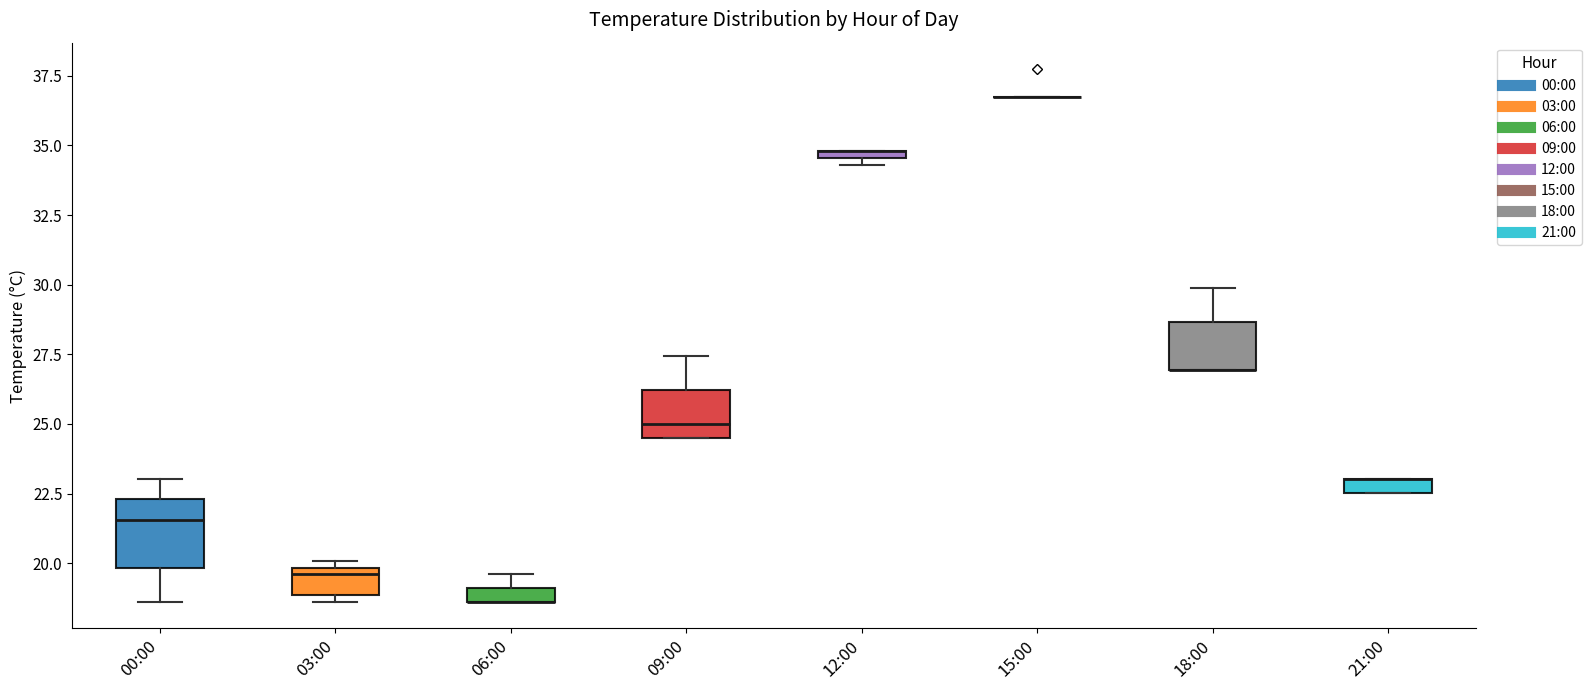

Where is the upper edge of the box for 06:00 on the y-axis? The values are not printed on the chart, so give them approximately, as read against the axis.

19.0